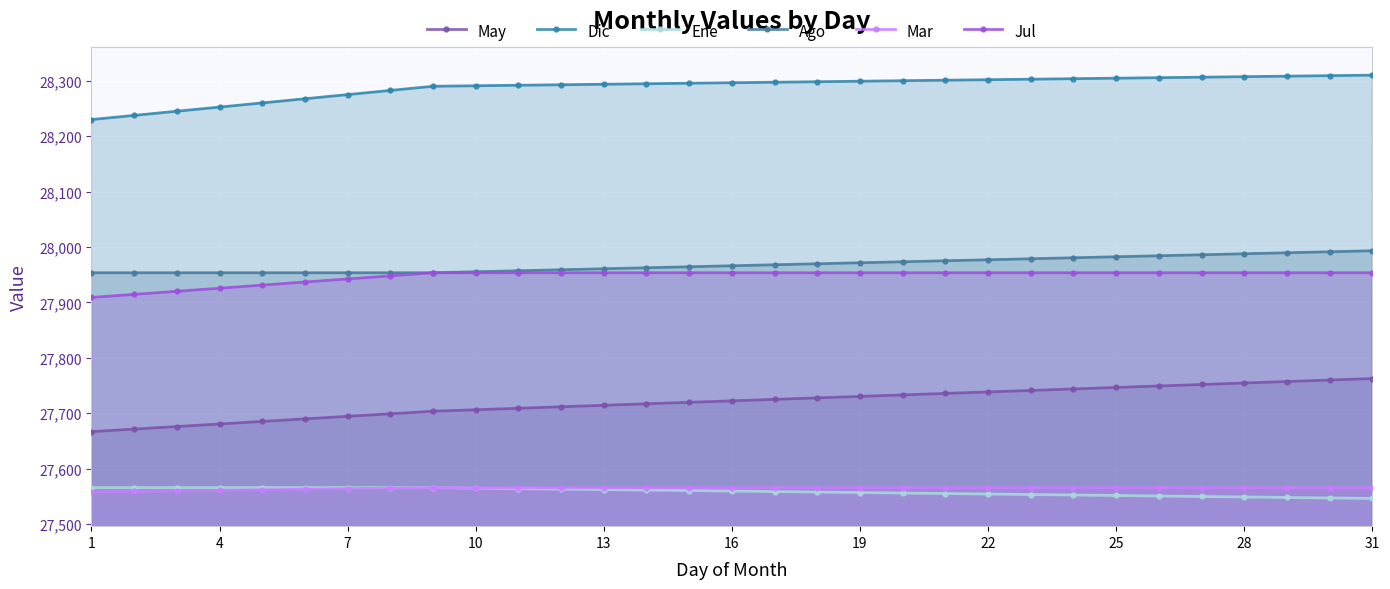

Is it true that Mar equals 39776.2 at 28?

False